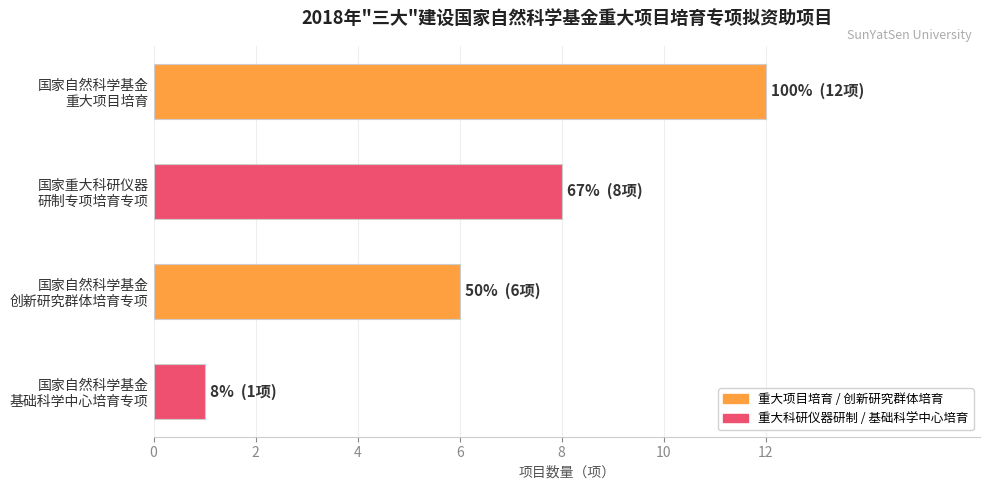

Reading top to bottom, list all the values displayed in this chart.

12	8	6	1